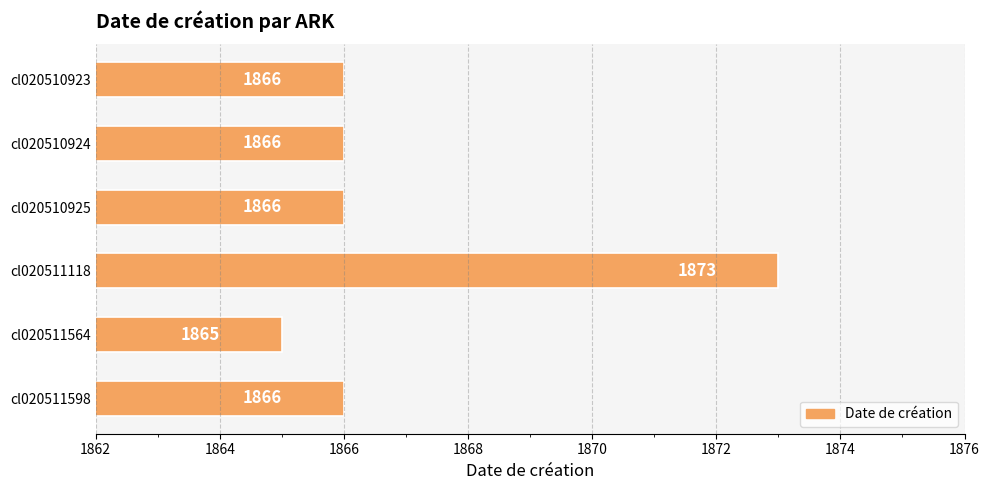

Reading top to bottom, transcribe all the data shown in this chart.

1866	1866	1866	1873	1865	1866